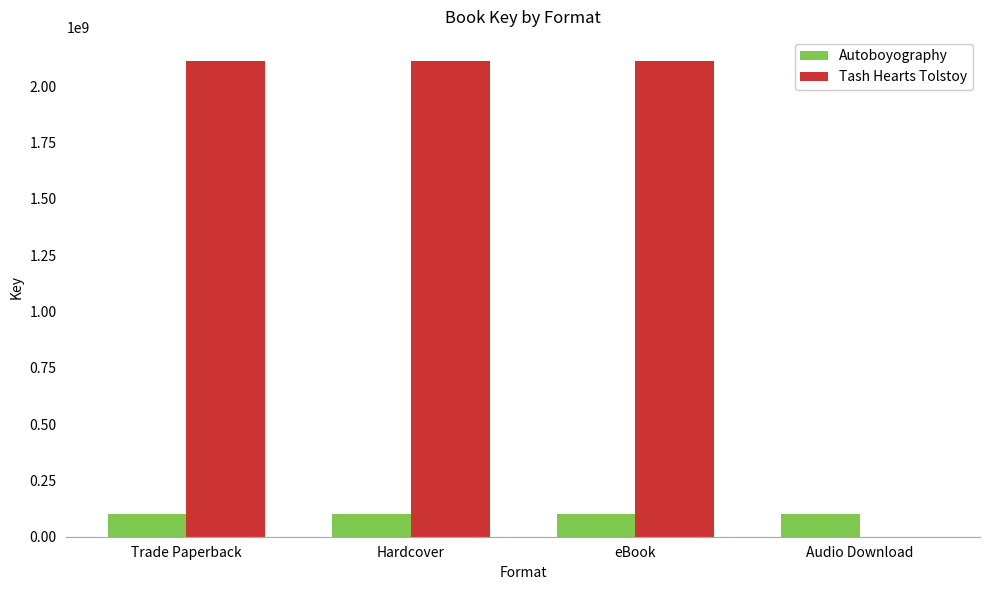

The value of Tash Hearts Tolstoy at Audio Download is 0. True or false?

True